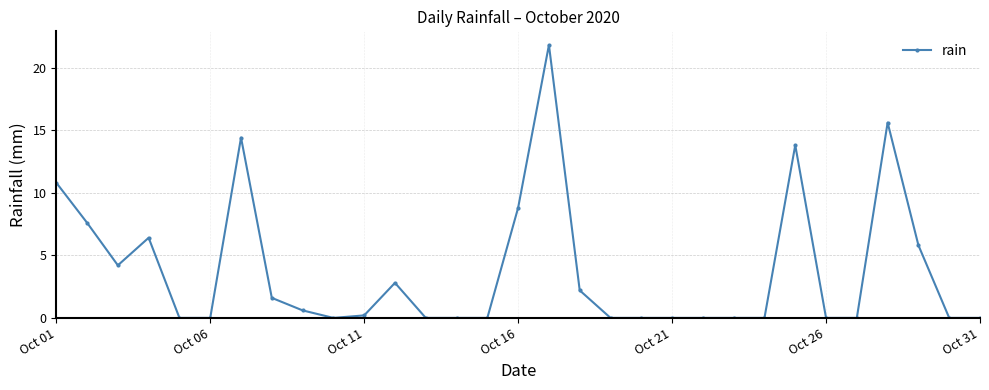

Is this an area chart (filled region under the line)?

No